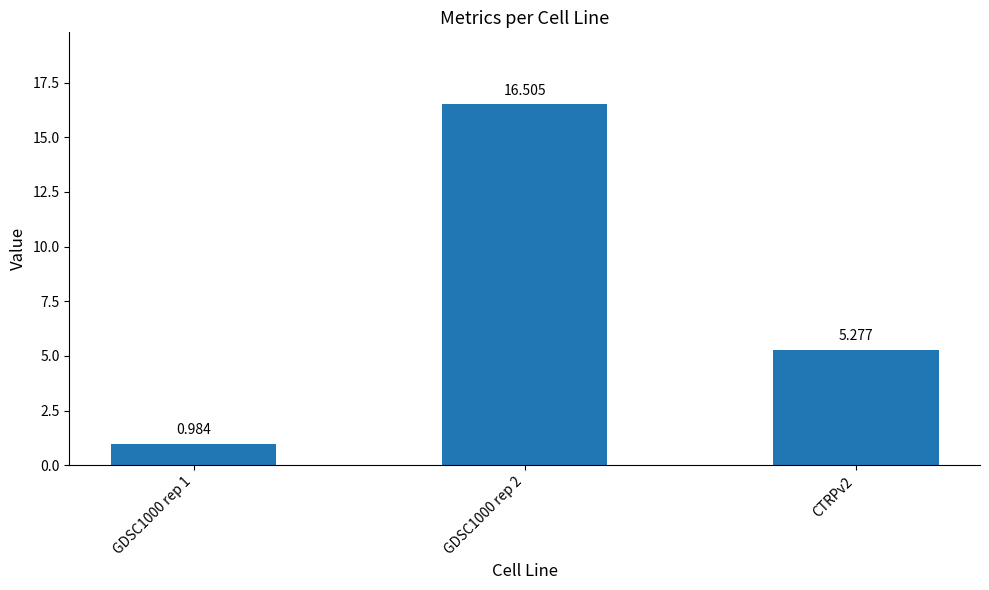

What is the smallest value displayed?

1.0